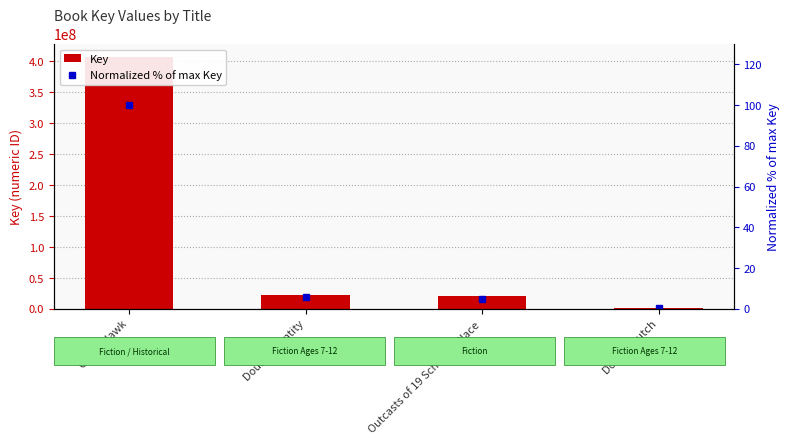

What is the label of the 2nd bar from the left?

Double Identity